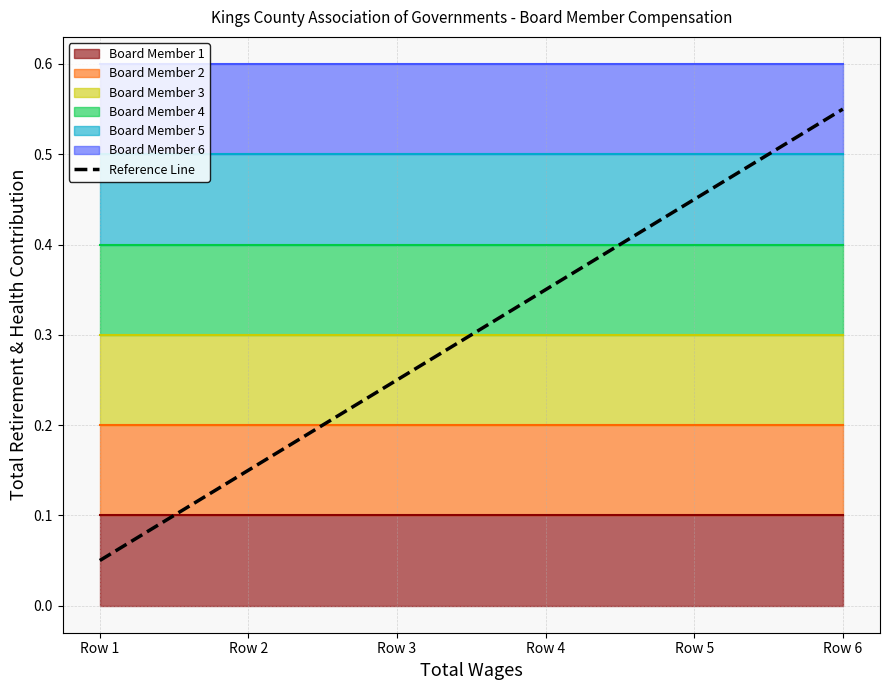

Rank the categories by value from highest to lowest.

Row 6, Row 5, Row 4, Row 3, Row 2, Row 1